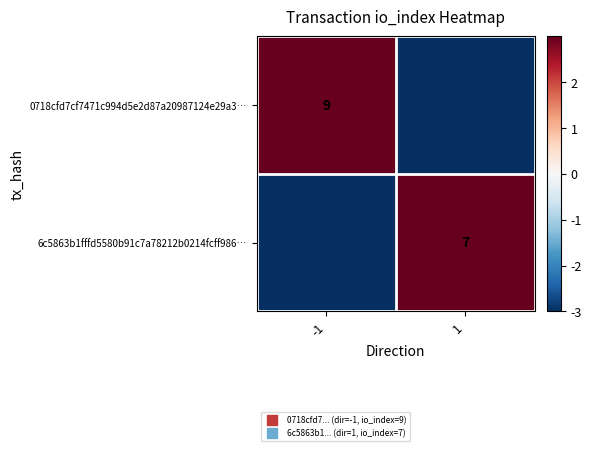

The value of 6c5863b1fffd5580b91c7a78212b0214fcff986… at 1 is 7. True or false?

True